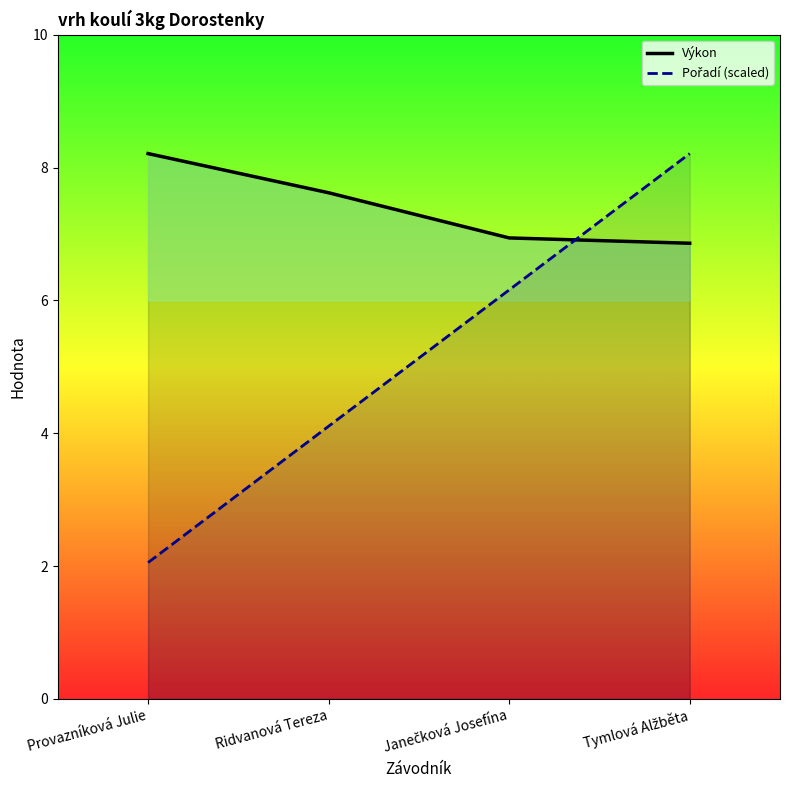

List the series in order of their peak value, lowest first.

Výkon, Pořadí (scaled)